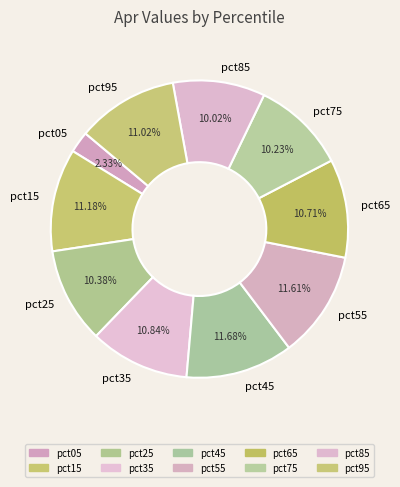

Does any single category account for the majority?

No